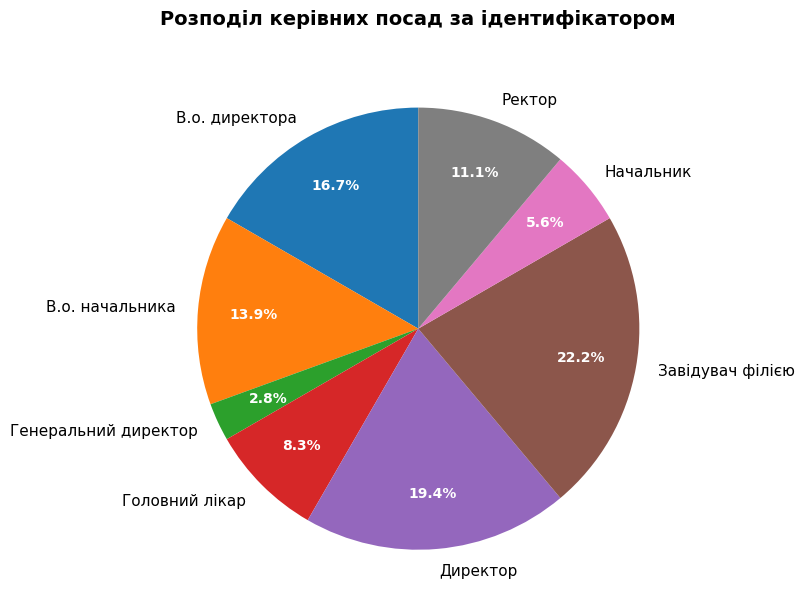

Is it true that Директор is 19% of the pie?

True